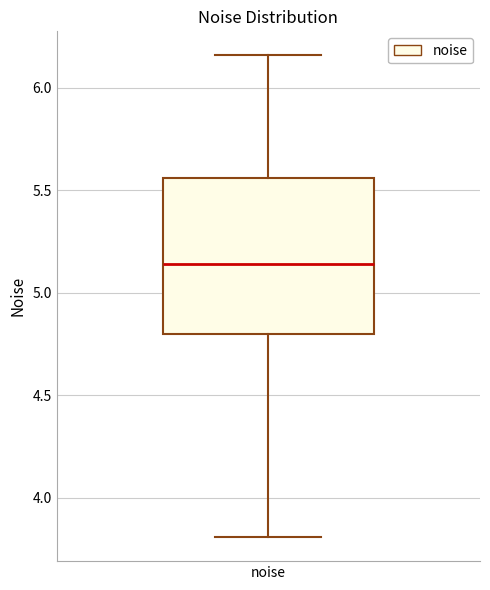

Transcribe this box plot: give where the median line is, the range the box spans, and where the two whiskers end, as read against the y-axis. The values are not printed on the chart, so give them approximately, as read against the axis.

median 5.15, box 4.80 to 5.55, whiskers 3.80 to 6.15